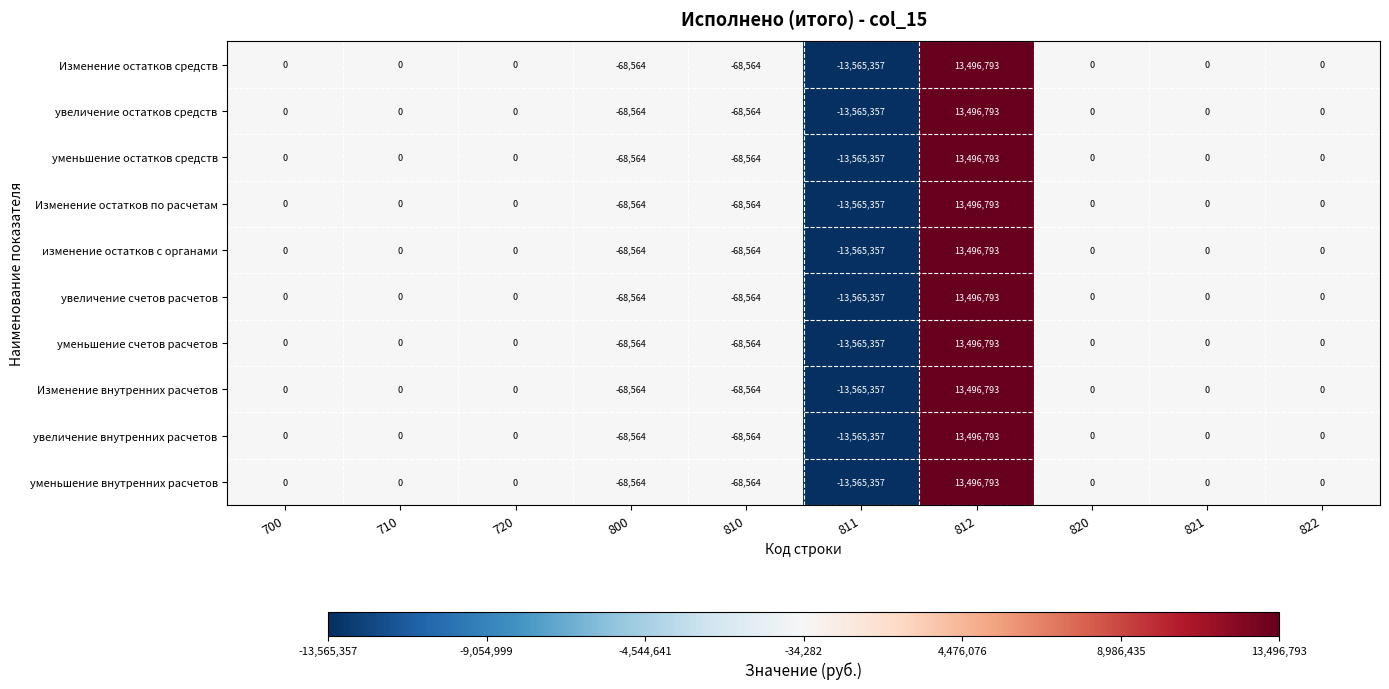

Where is увеличение остатков средств nearest to the value -34282?

700